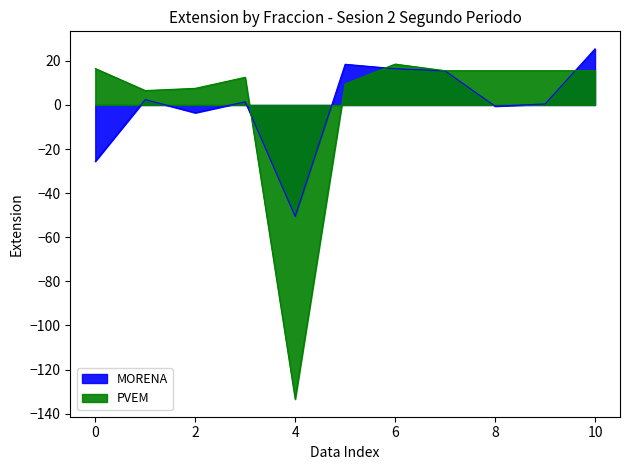

How many lines are shown in the chart?

1